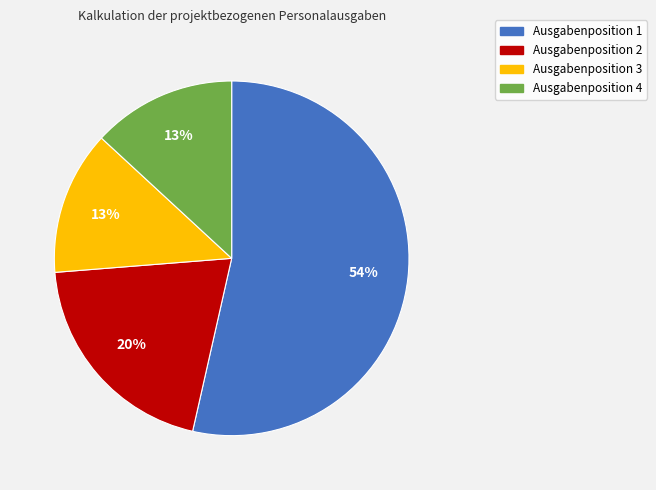

Do Ausgabenposition 2 and Ausgabenposition 1 together represent more than half of the pie?

Yes